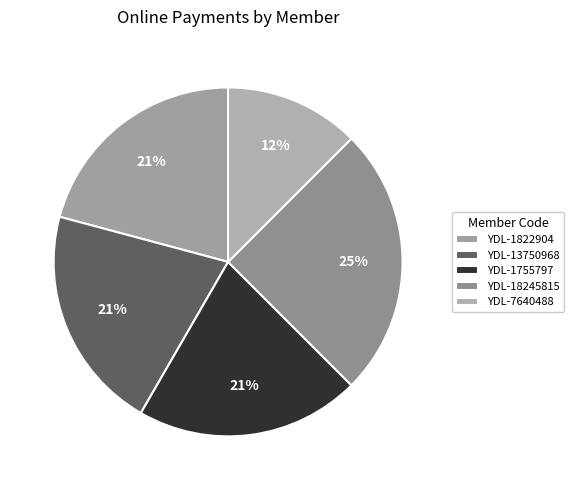

Which category has the biggest portion of the pie?

YDL-18245815